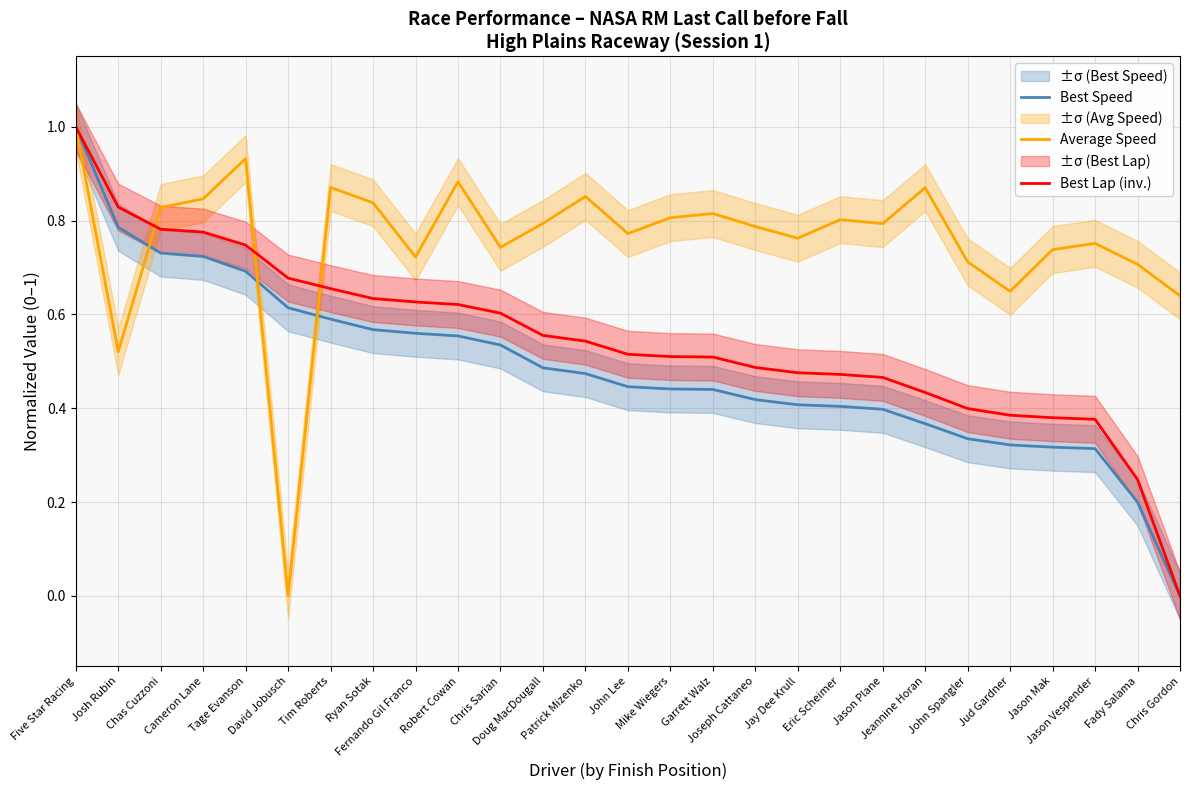

What is the maximum value for Average Speed?

1.0